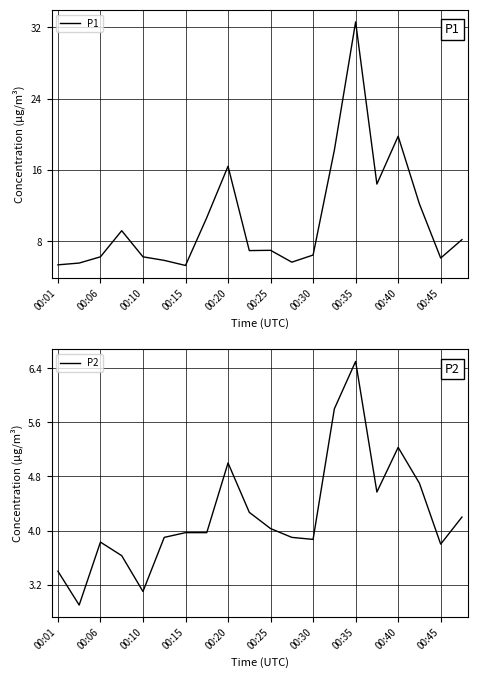

The value of P1 at 00:35 is 15.0. True or false?

False